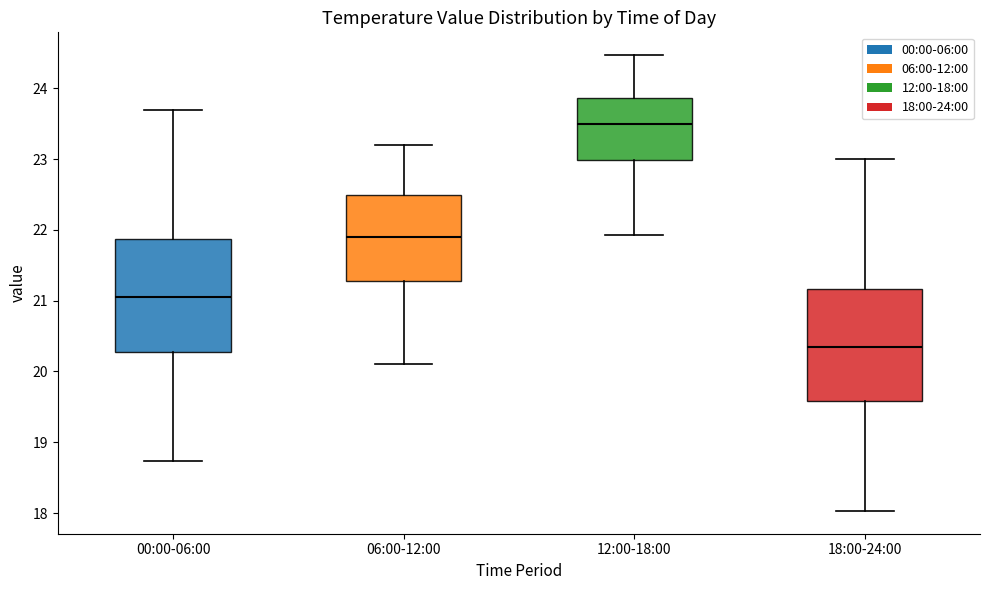

Reading left to right, transcribe this box plot: for each box, give where its median line is, the range the box spans, and where its two whiskers end, as read against the y-axis. The values are not printed on the chart, so give them approximately, as read against the axis.

00:00-06:00: median 21.1, box 20.3 to 21.9, whiskers 18.7 to 23.7
06:00-12:00: median 21.9, box 21.3 to 22.5, whiskers 20.1 to 23.2
12:00-18:00: median 23.5, box 23.0 to 23.9, whiskers 21.9 to 24.5
18:00-24:00: median 20.4, box 19.6 to 21.2, whiskers 18.0 to 23.0